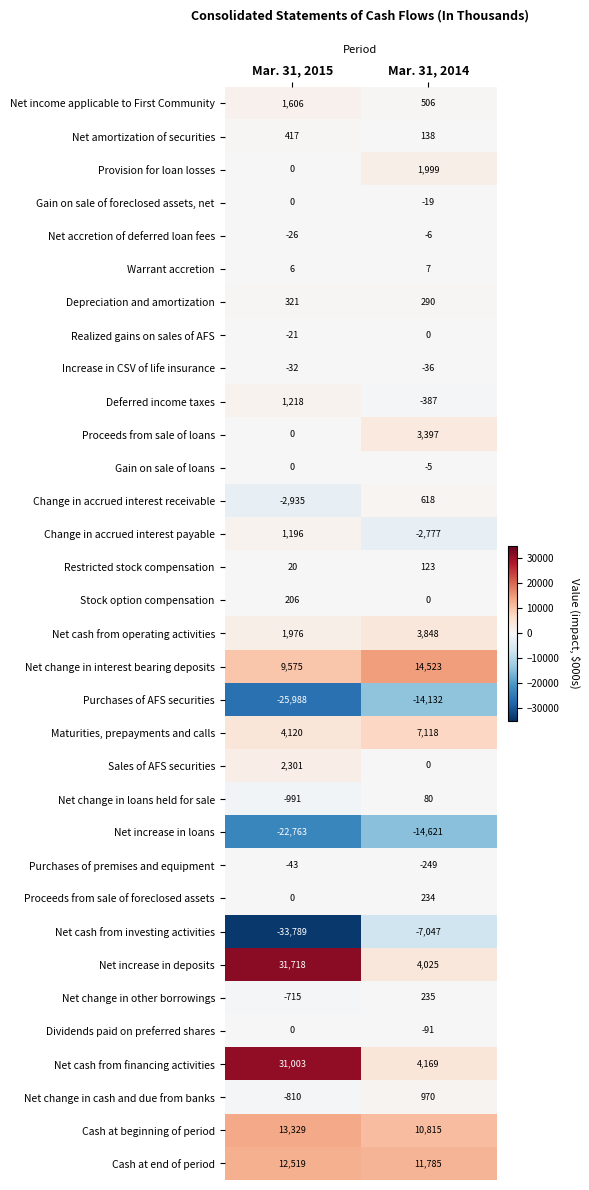

Which series has the largest total across all categories?

Net increase in deposits